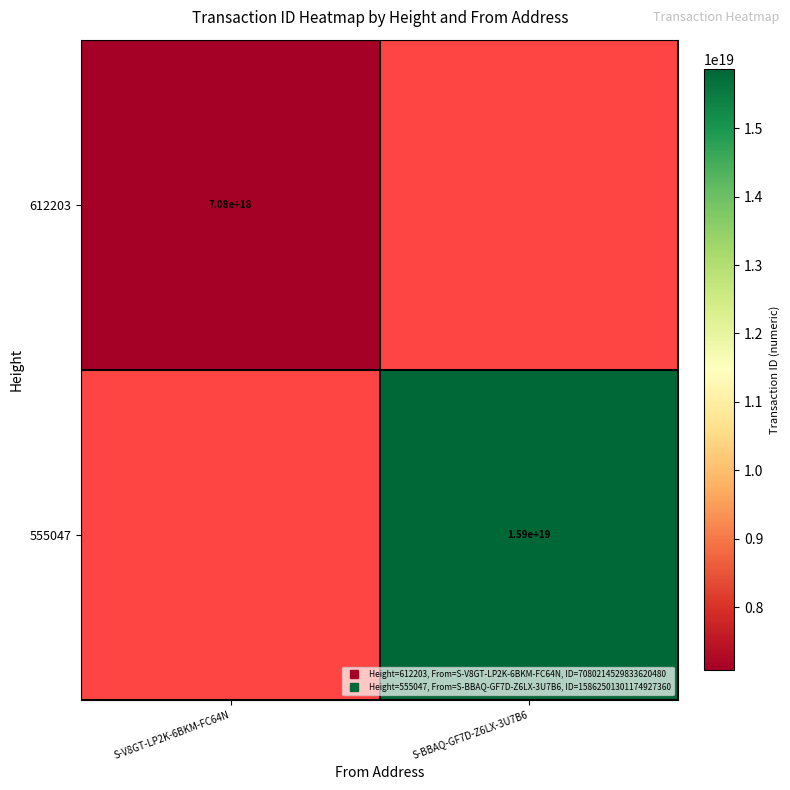

Which category has the highest value across all series?

S-BBAQ-GF7D-Z6LX-3U7B6